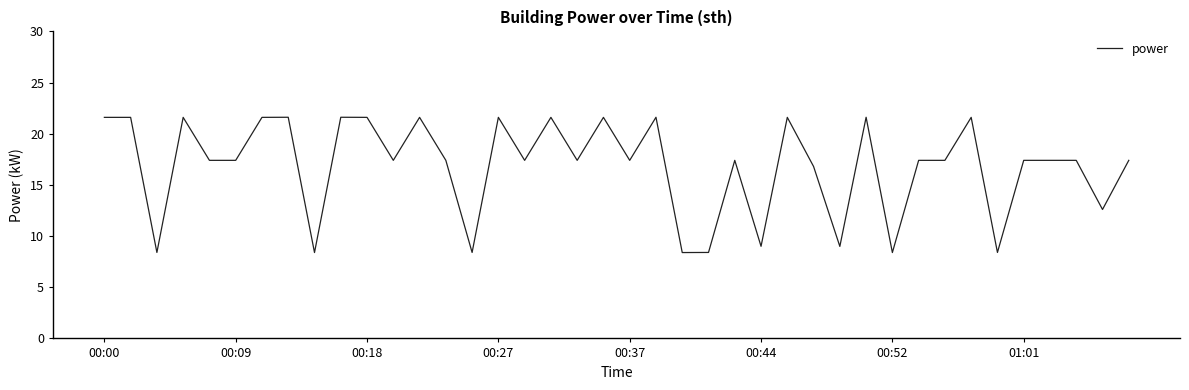

What is the difference between the maximum and minimum values?

13.2